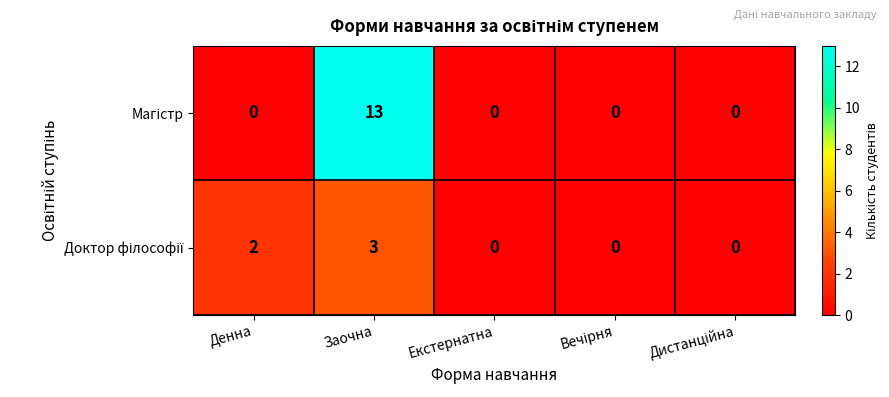

What is the greatest value displayed?

13